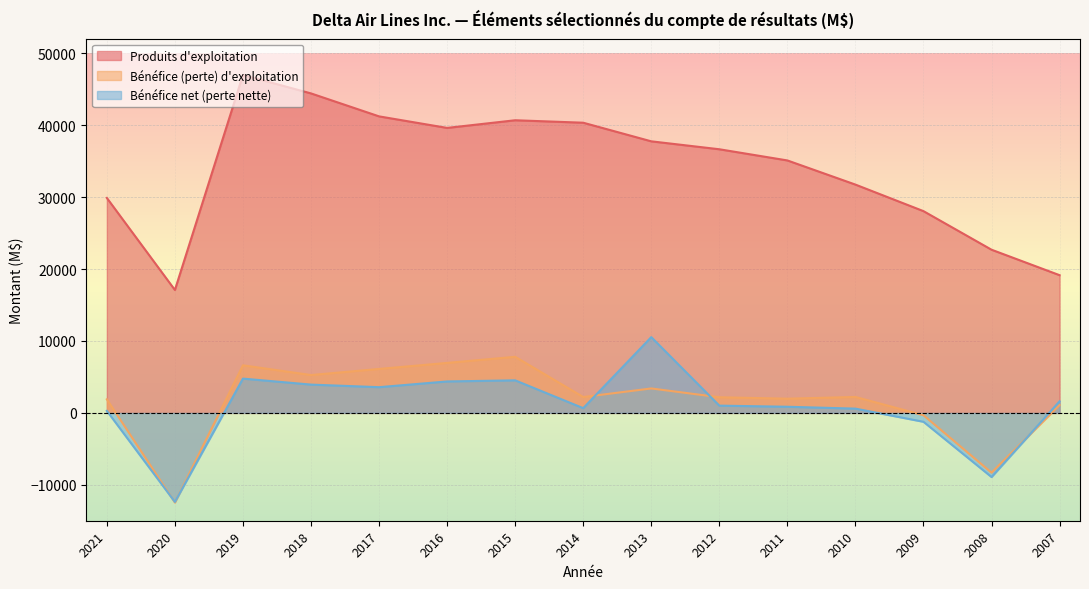

Reading left to right, what are all the values shown in this chart?

Produits d'exploitation: 29899	17095	47007	44438	41244	39639	40704	40362	37773	36670	35115	31755	28063	22697	19154
Bénéfice (perte) d'exploitation: 1886	-12469	6618	5264	6114	6952	7802	2206	3400	2175	1975	2217	-324	-8314	1096
Bénéfice net (perte nette): 280	-12385	4767	3935	3577	4373	4526	659	10540	1009	854	593	-1237	-8922	1612